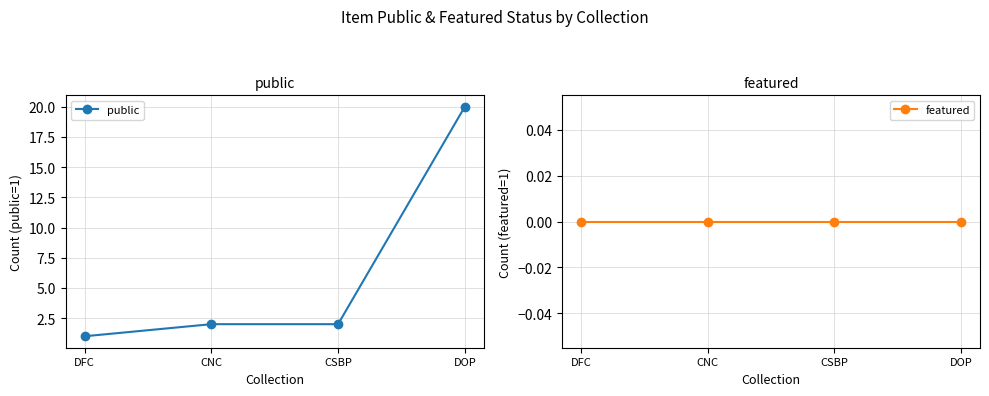

Reading left to right, extract all data points from this chart.

public: 1	2	2	20
featured: 0	0	0	0